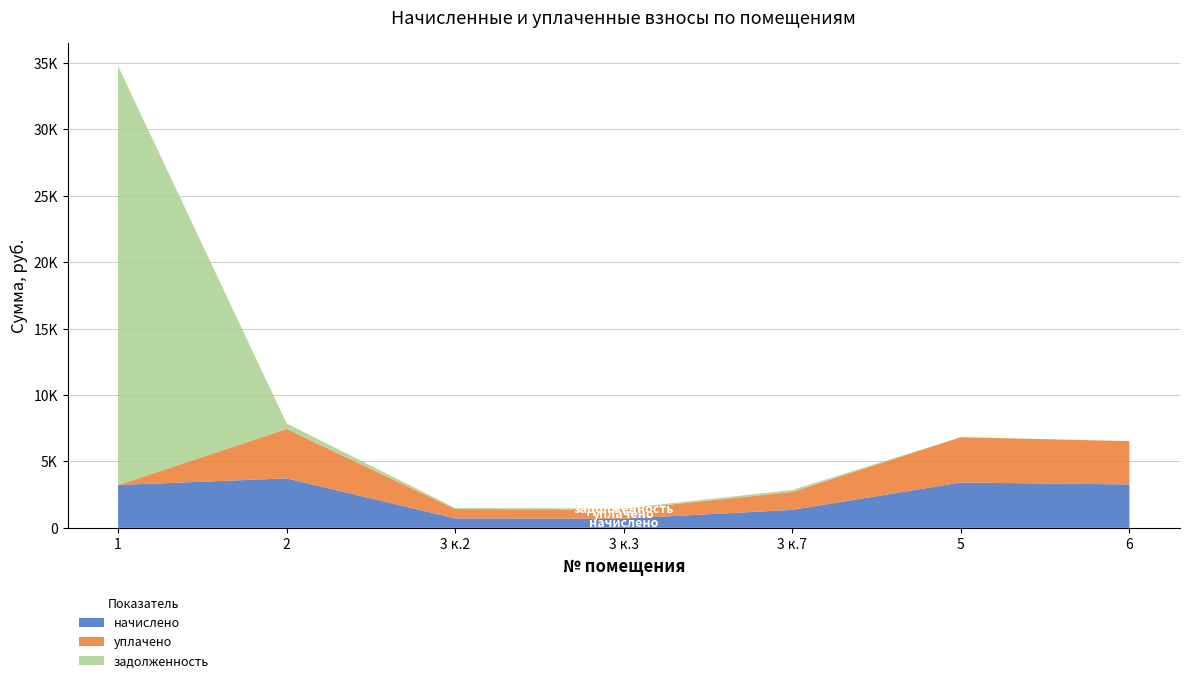

Reading left to right, extract all data points from this chart.

начислено: 3219.8	3720.6	706.0	691.6	1349.9	3410.6	3262.7
уплачено: 0.0	3720.6	706.0	691.6	1349.9	3410.6	3262.7
задолженность: 31540.4	413.4	78.4	76.8	150.0	0.0	0.0